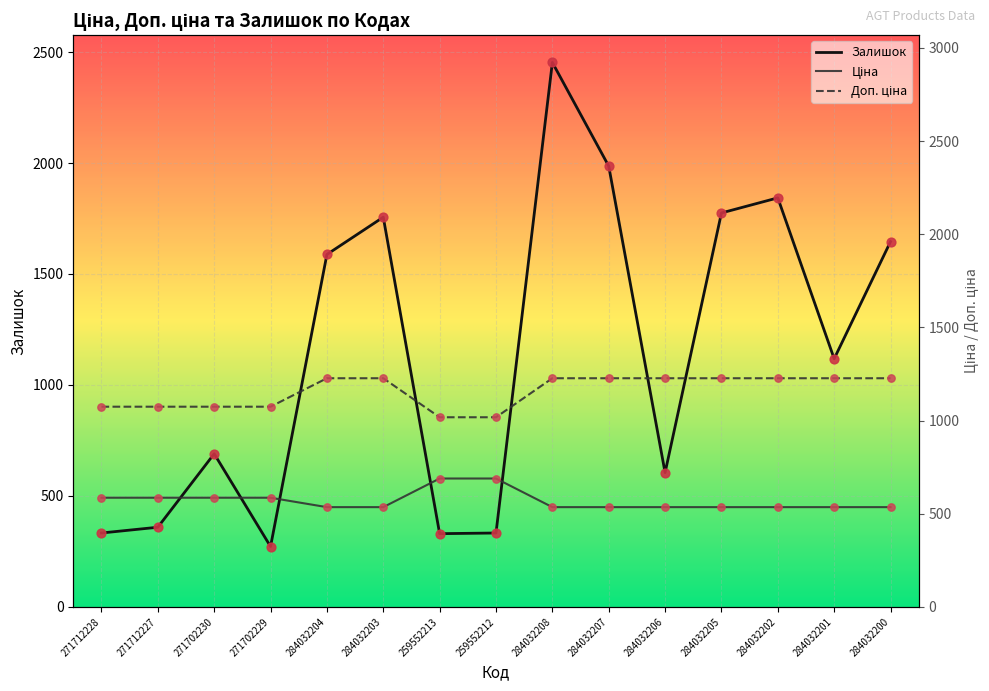

Which series contains the lowest Y value?

Залишок